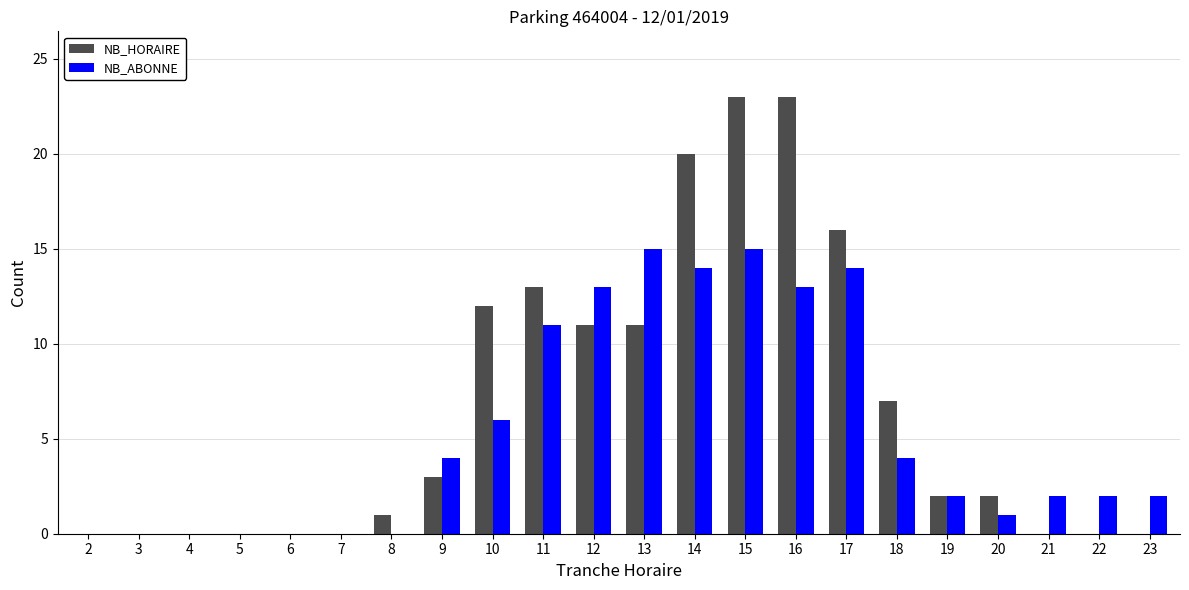

How many categories are shown in the chart?

22